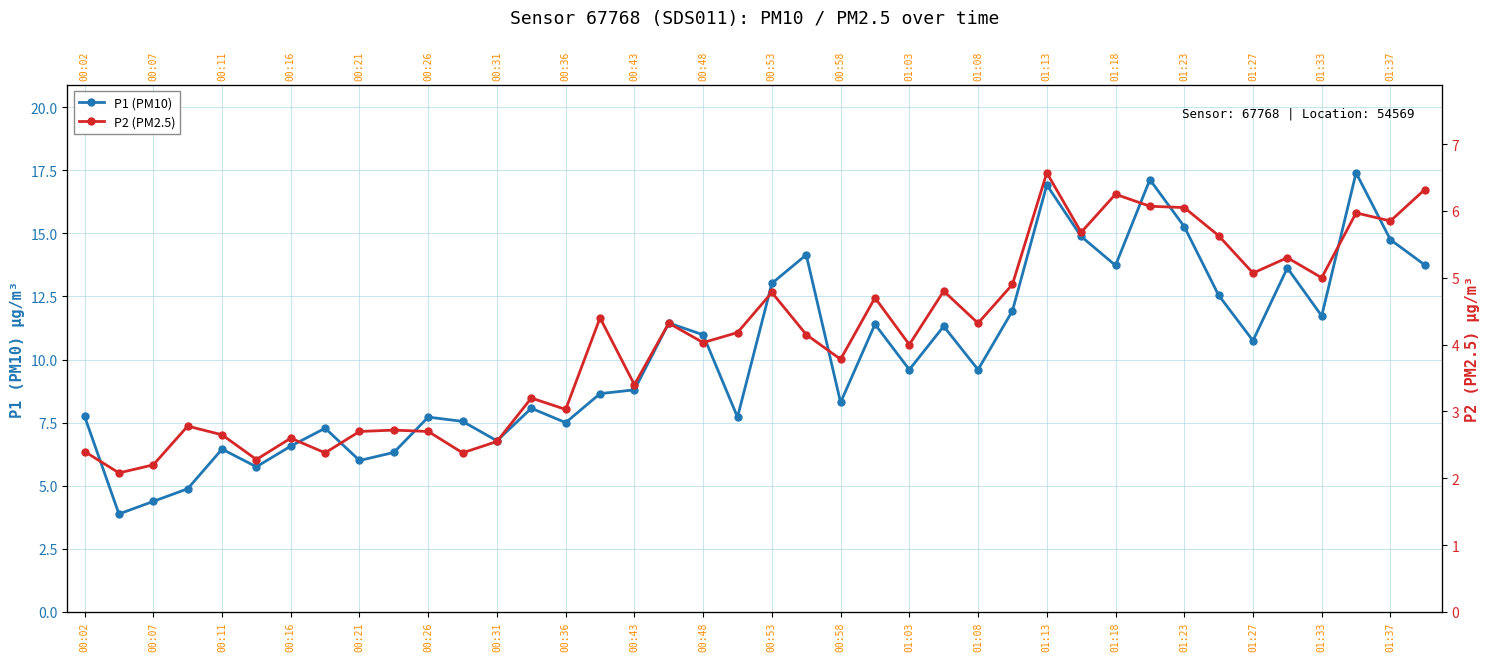

What is the smallest value displayed?

2.1